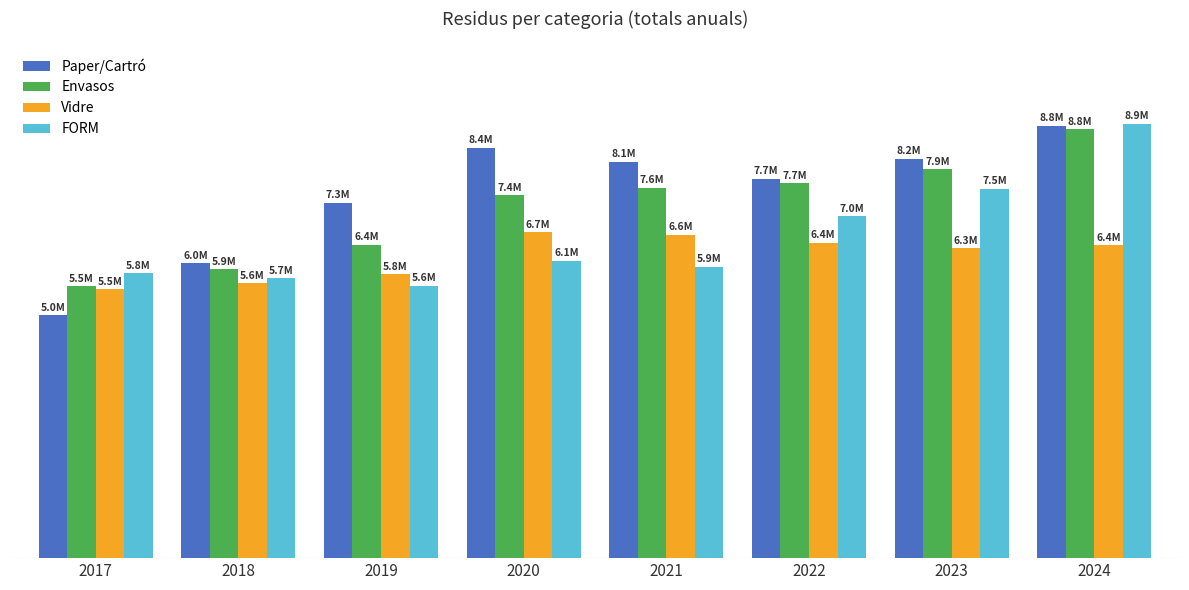

Are the bars grouped side by side (vs. stacked)?

Yes